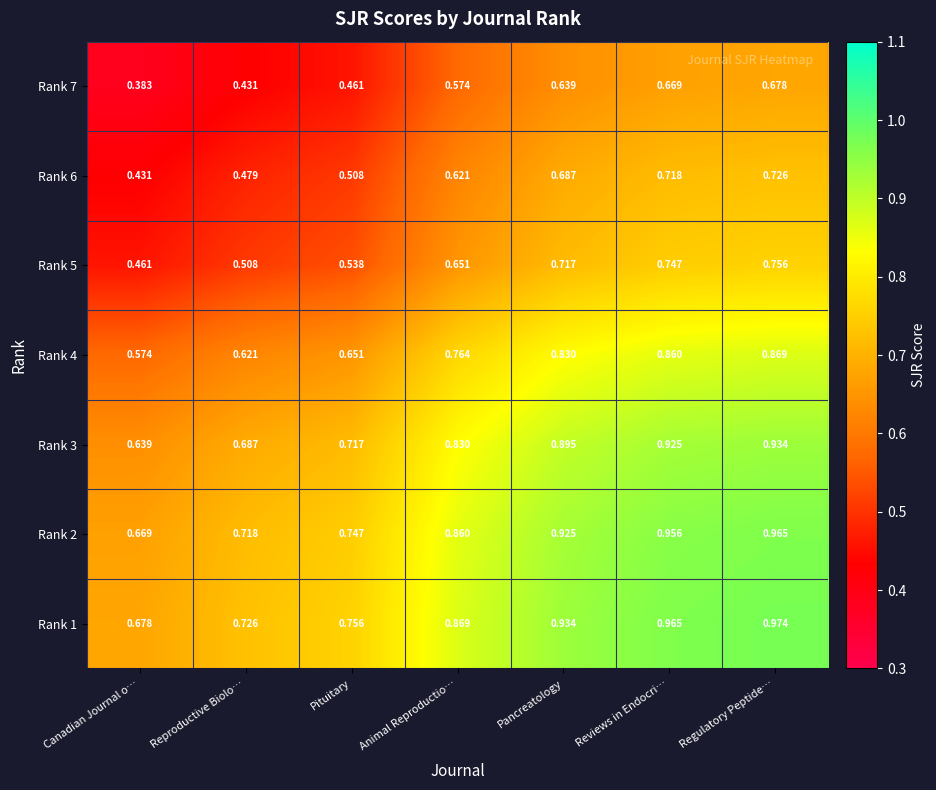

At which label does Rank 3 reach its minimum?

Canadian Journal o…